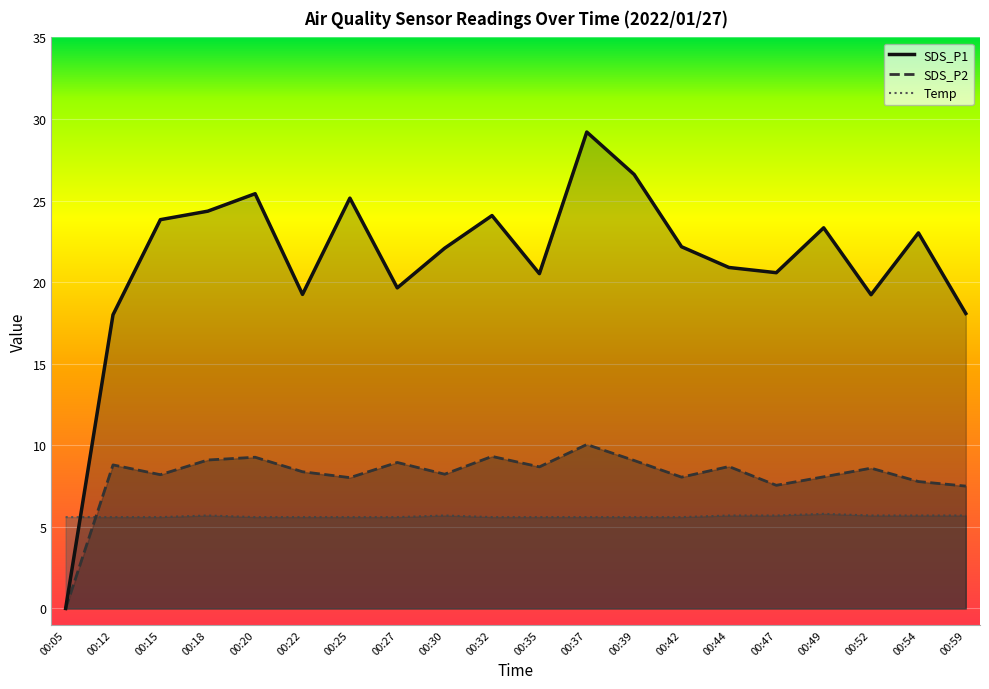

In SDS_P2, how many points are higher than both neighbors (excluding endpoints)?

7